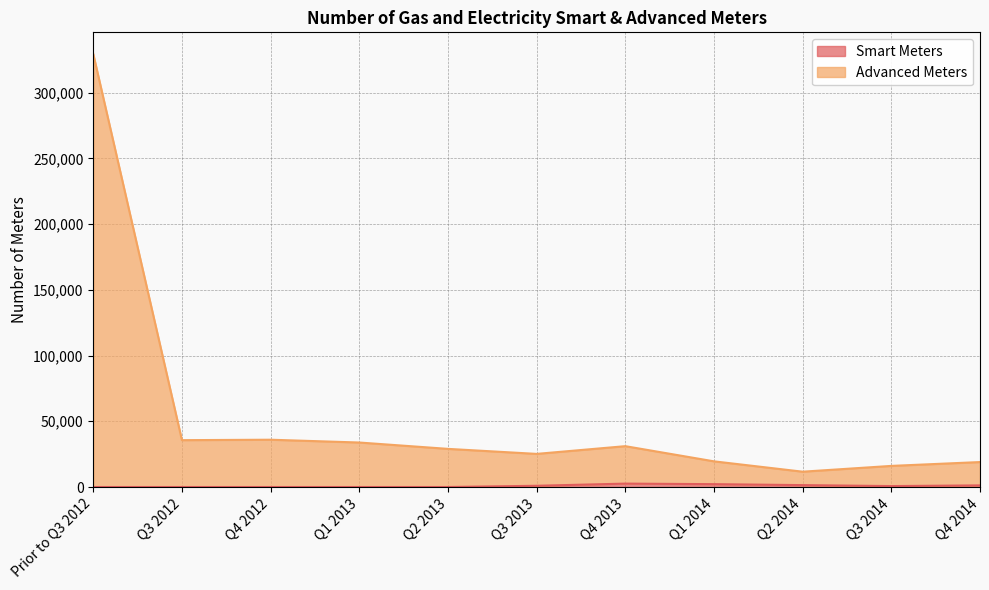

True or false: Smart Meters and Advanced Meters intersect in this chart.

False